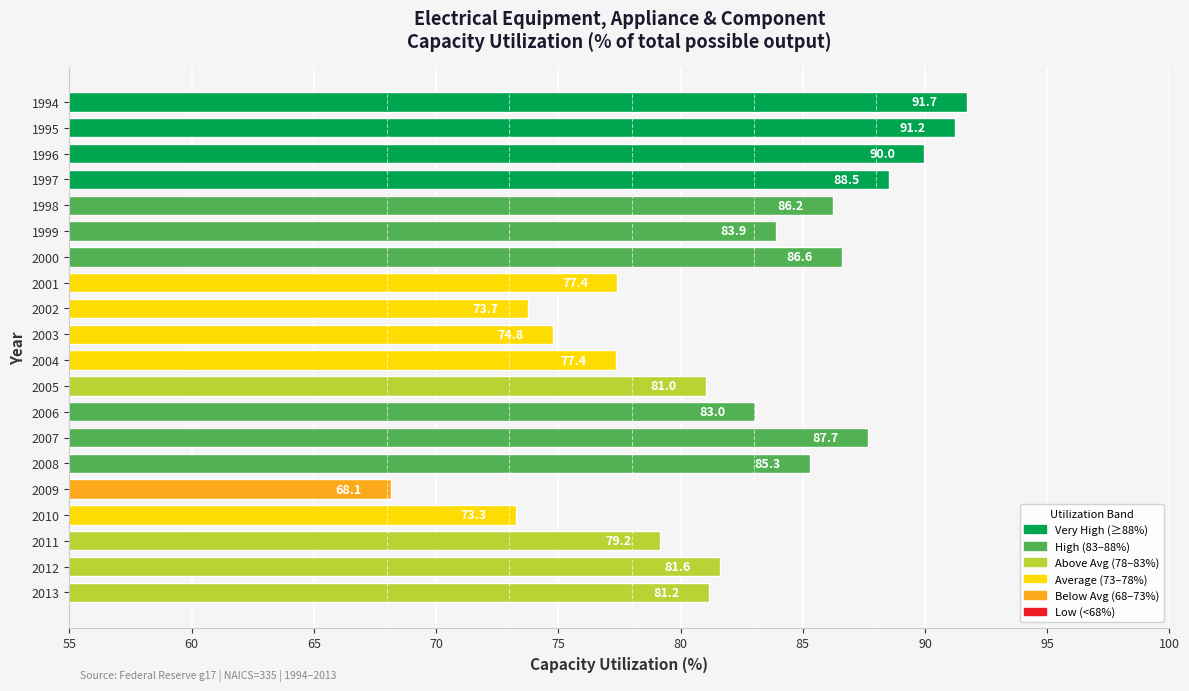

How many data points does each series have?

20